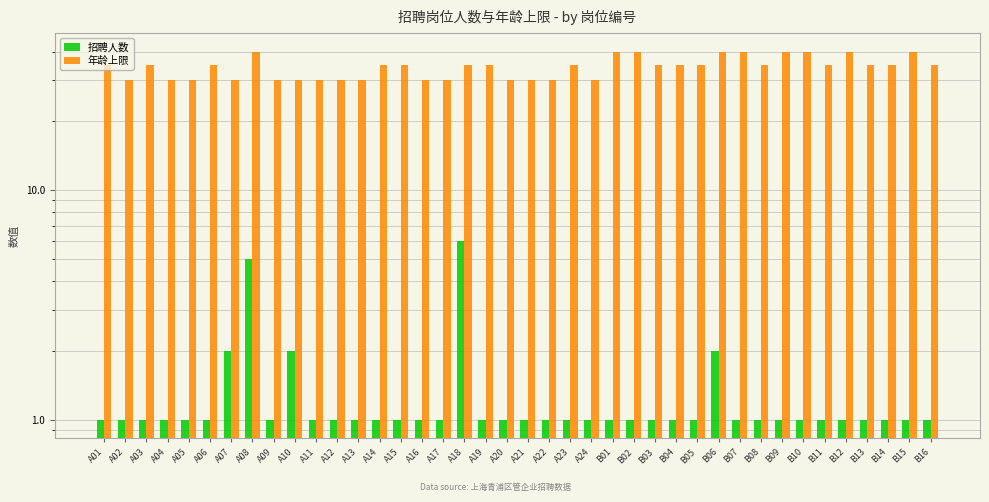

What is the minimum value shown in the chart?

1